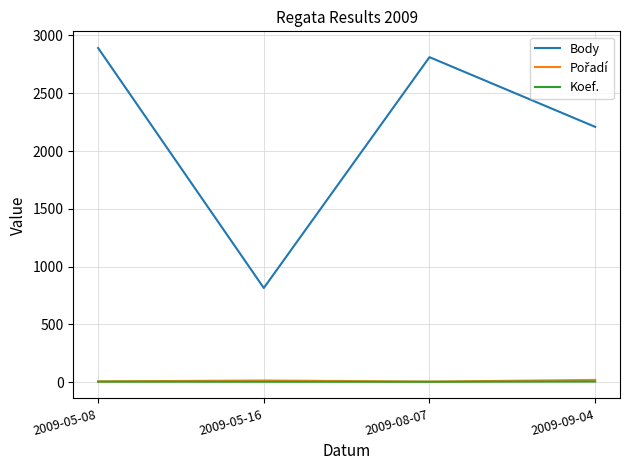

Which series has the widest spread of values?

Body